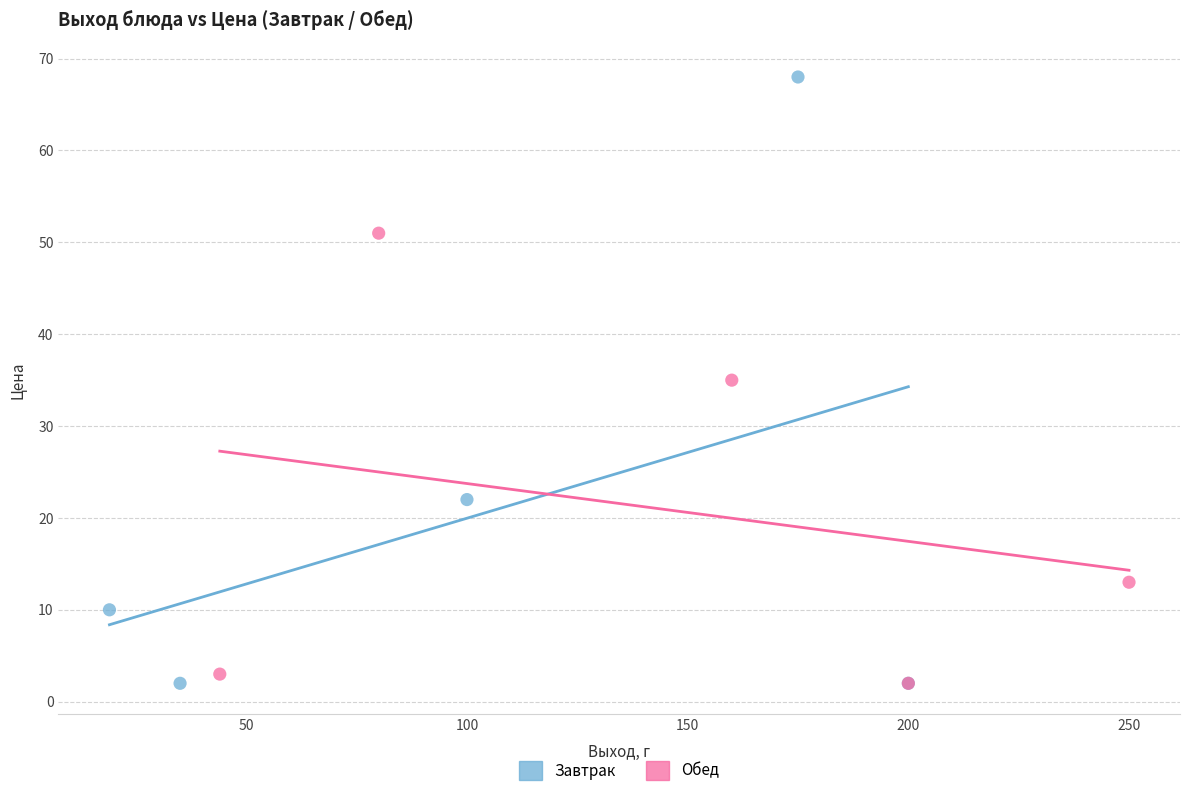

Which series has the widest spread of Y values?

Завтрак